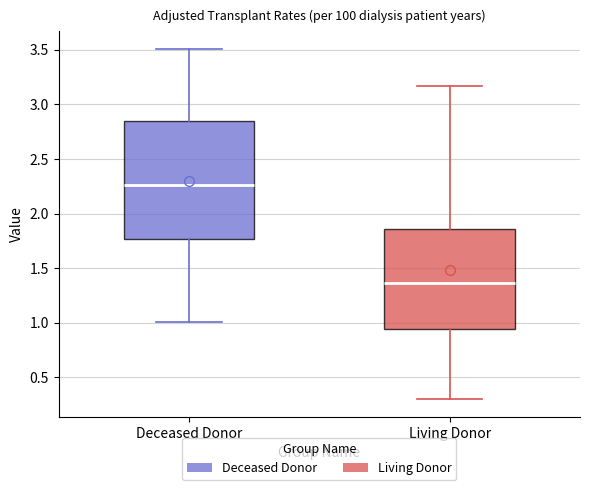

Reading left to right, read every box against the y-axis: the position of its median line, the range the box covers, and the ends of its whiskers. The values are not printed on the chart, so give them approximately, as read against the axis.

Deceased Donor: median 2.25, box 1.75 to 2.85, whiskers 1.00 to 3.50
Living Donor: median 1.35, box 0.95 to 1.85, whiskers 0.30 to 3.15